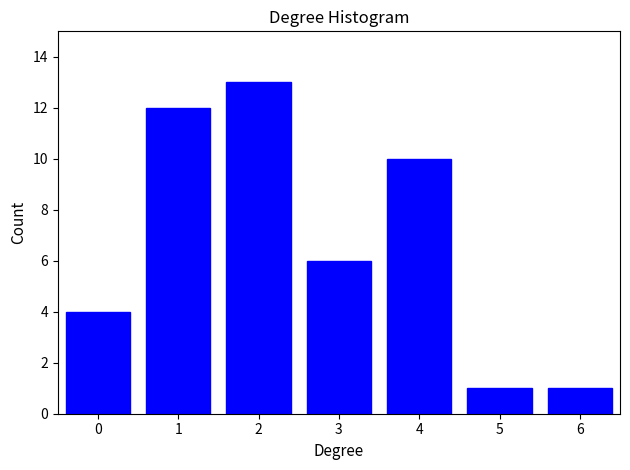

Reading left to right, transcribe all the data shown in this chart.

0=4	1=12	2=13	3=6	4=10	5=1	6=1